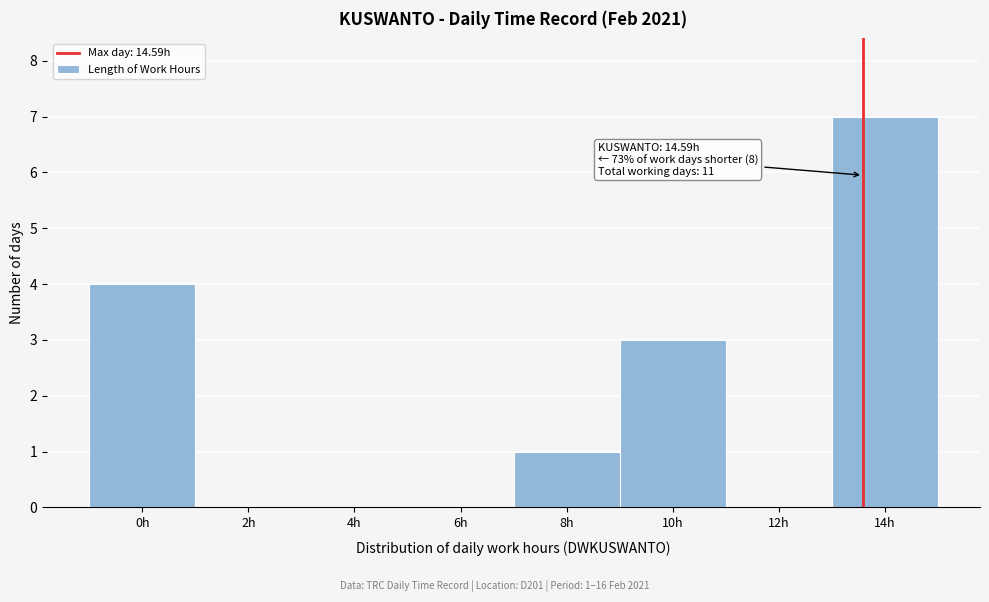

Reading left to right, what are all the values shown in this chart?

0h=4	2h=0	4h=0	6h=0	8h=1	10h=3	12h=0	14h=7